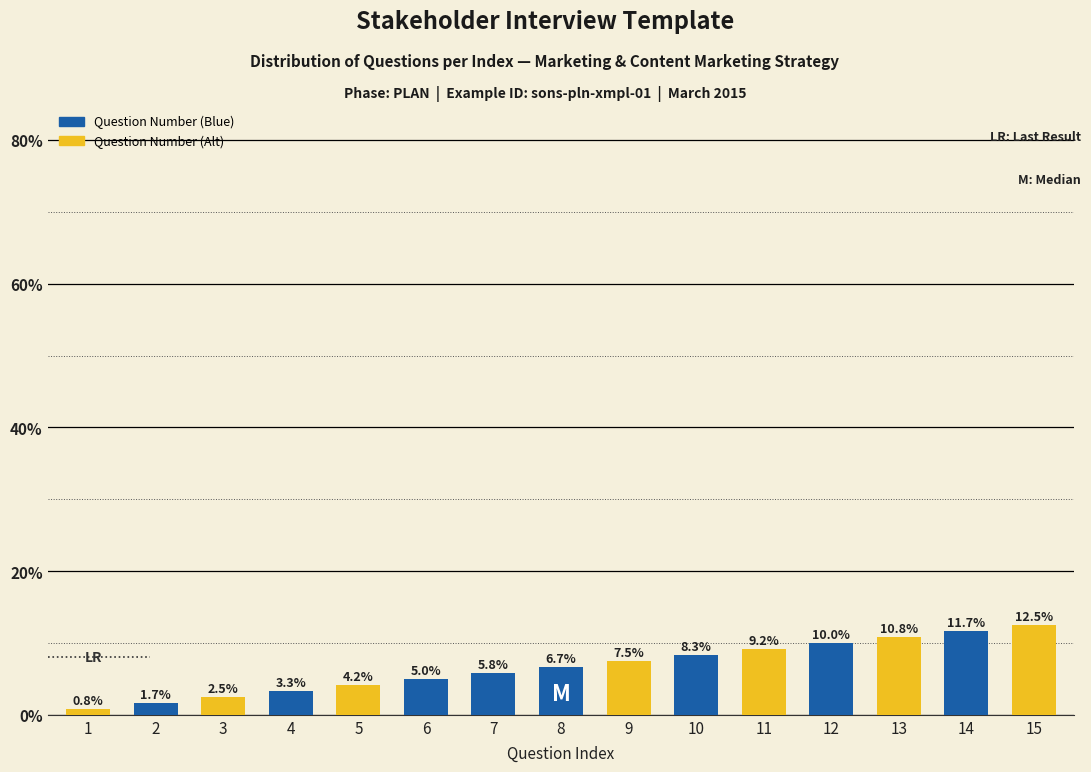

Is it true that the value at 10 is 8.3?

True